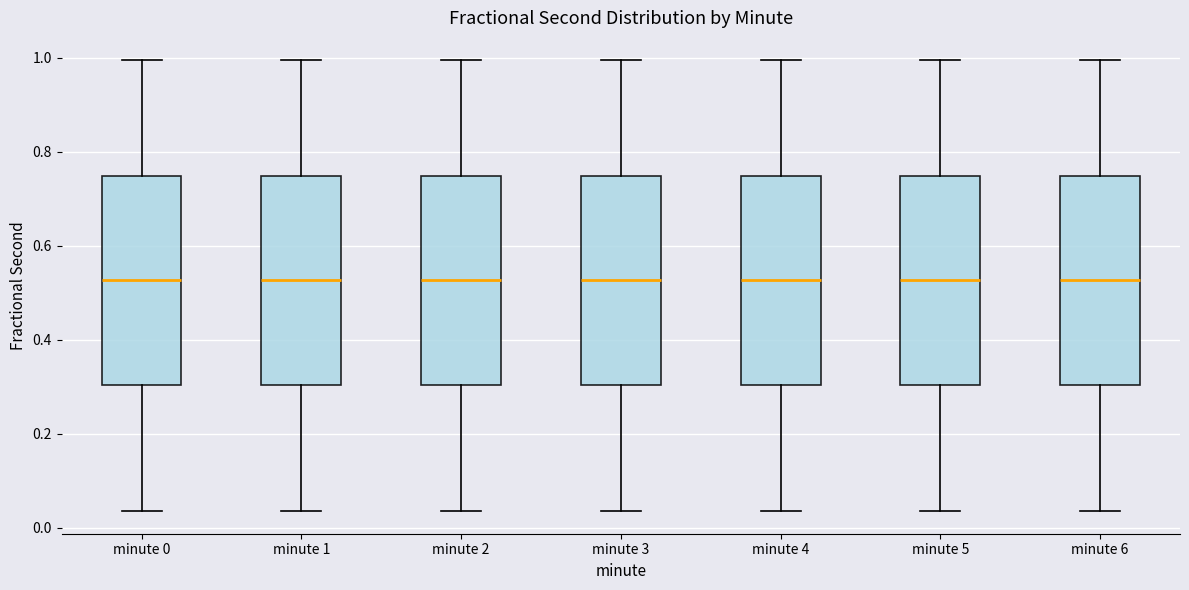

Reading left to right, read every box against the y-axis: the position of its median line, the range the box covers, and the ends of its whiskers. The values are not printed on the chart, so give them approximately, as read against the axis.

minute 0: median 0.52, box 0.30 to 0.74, whiskers 0.04 to 1.00
minute 1: median 0.52, box 0.30 to 0.74, whiskers 0.04 to 1.00
minute 2: median 0.52, box 0.30 to 0.74, whiskers 0.04 to 1.00
minute 3: median 0.52, box 0.30 to 0.74, whiskers 0.04 to 1.00
minute 4: median 0.52, box 0.30 to 0.74, whiskers 0.04 to 1.00
minute 5: median 0.52, box 0.30 to 0.74, whiskers 0.04 to 1.00
minute 6: median 0.52, box 0.30 to 0.74, whiskers 0.04 to 1.00